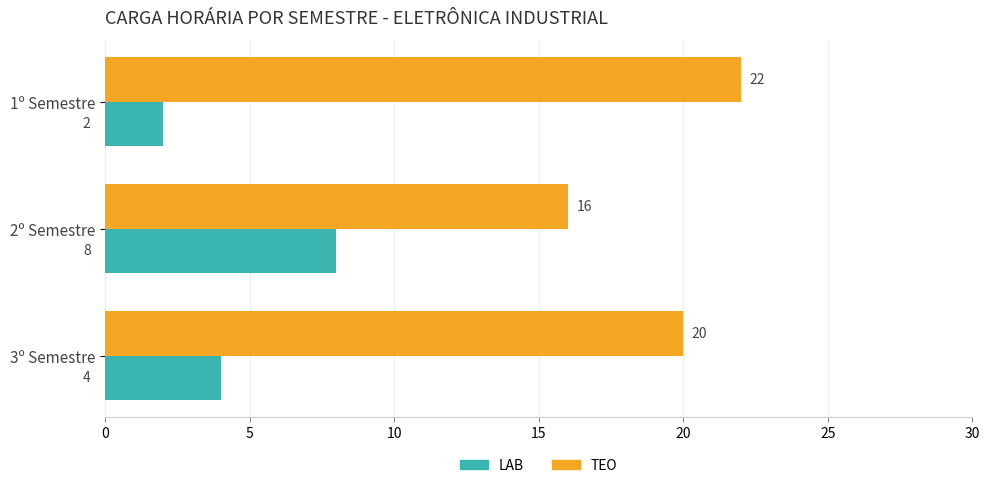

What is the average value of the TEO series?

19